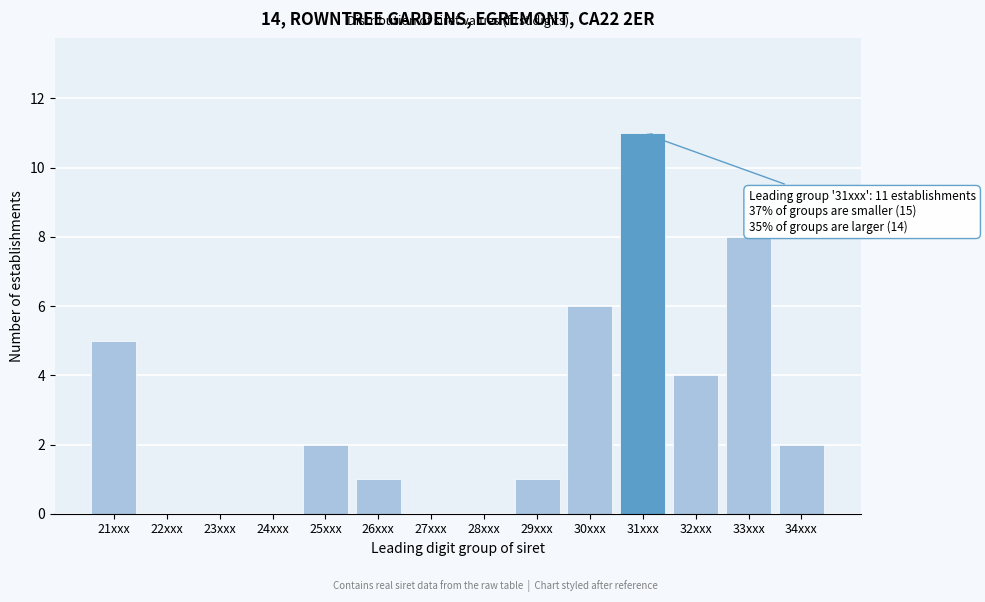

Reading right to left, list all the values displayed in this chart.

34xxx=2	33xxx=8	32xxx=4	31xxx=11	30xxx=6	29xxx=1	28xxx=0	27xxx=0	26xxx=1	25xxx=2	24xxx=0	23xxx=0	22xxx=0	21xxx=5